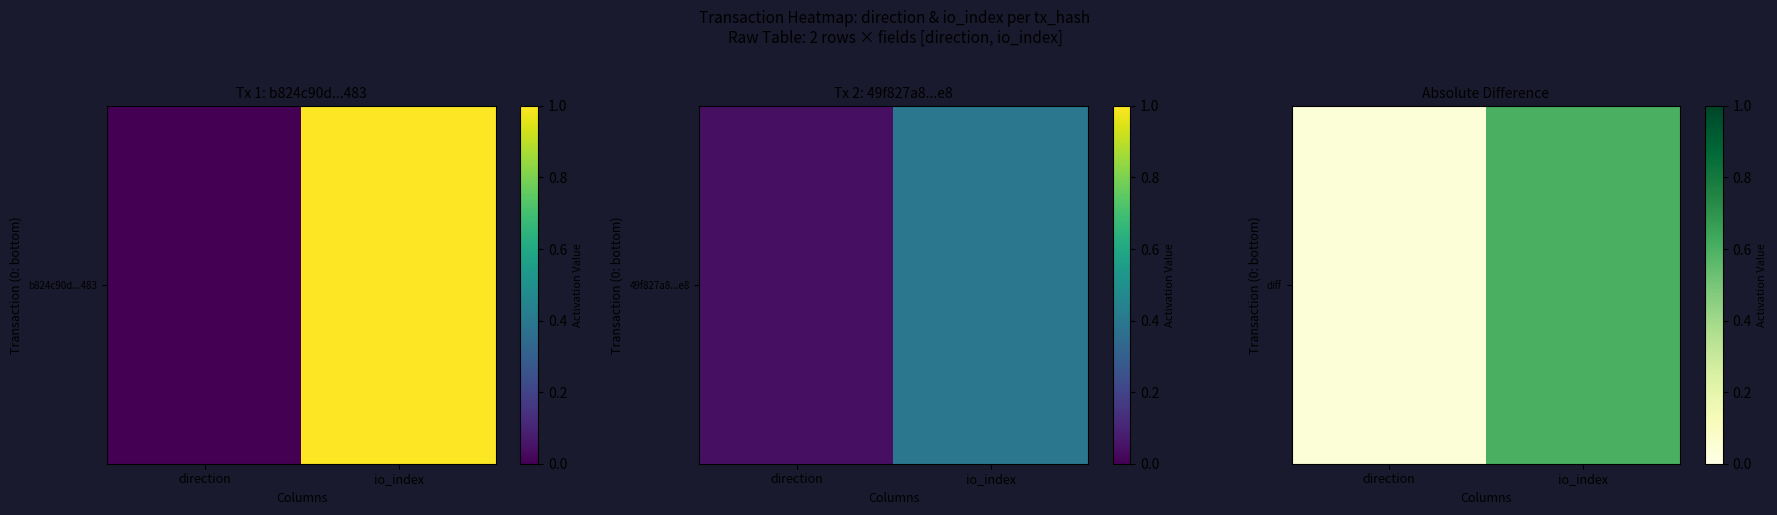

Rank the categories by value from lowest to highest.

direction, io_index